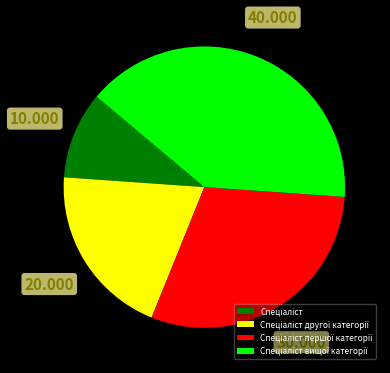

How many segments does this pie chart have?

4